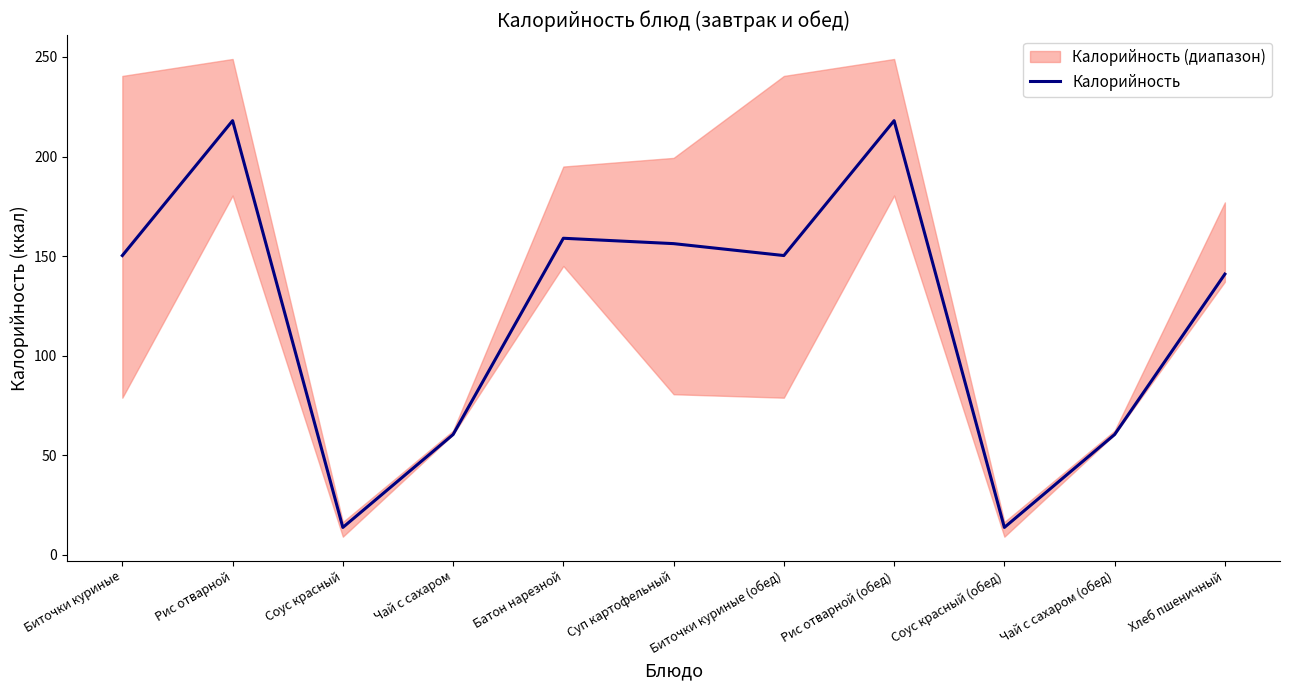

How many interior local peaks (higher than both neighbors) does the data have?

3